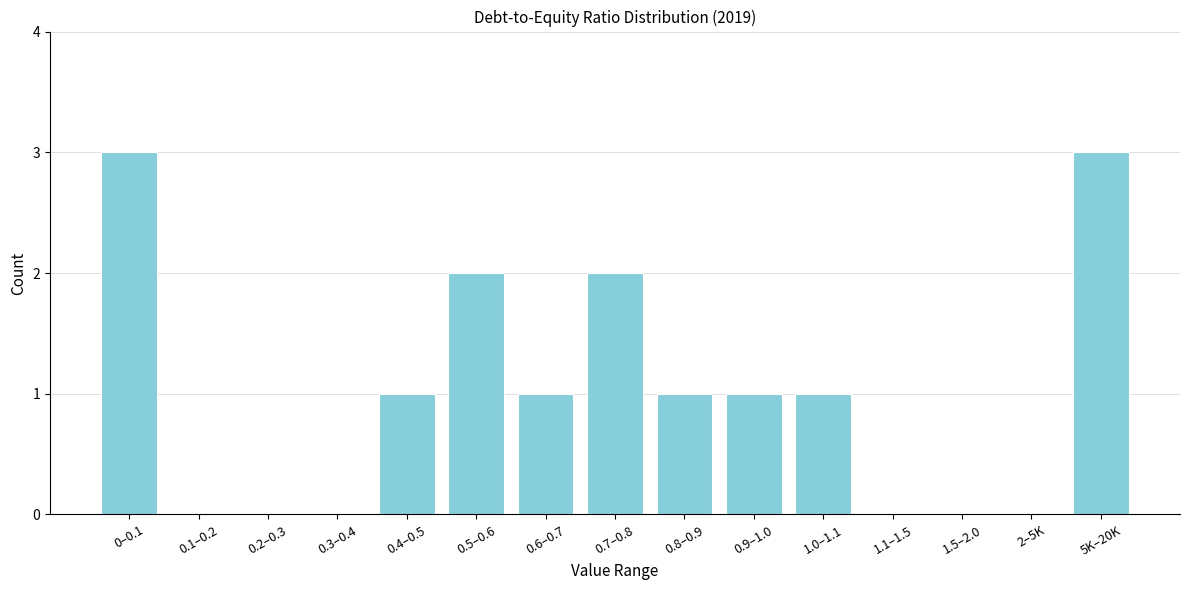

Reading left to right, extract all data points from this chart.

0–0.1=3	0.1–0.2=0	0.2–0.3=0	0.3–0.4=0	0.4–0.5=1	0.5–0.6=2	0.6–0.7=1	0.7–0.8=2	0.8–0.9=1	0.9–1.0=1	1.0–1.1=1	1.1–1.5=0	1.5–2.0=0	2–5K=0	5K–20K=3